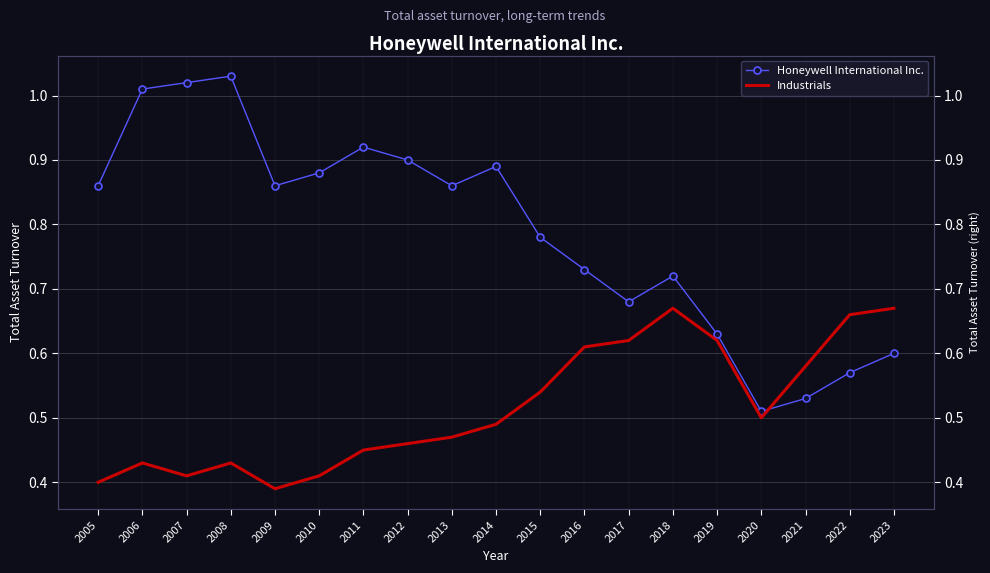

At which category does Industrials reach its first local peak?

2006